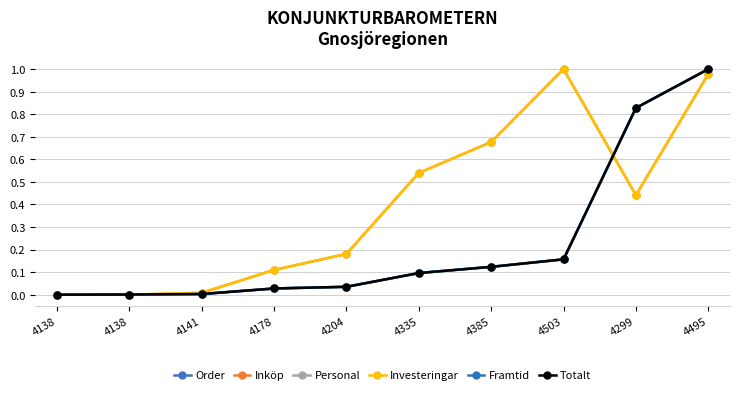

At which category does Inköp reach its first local peak?

4503